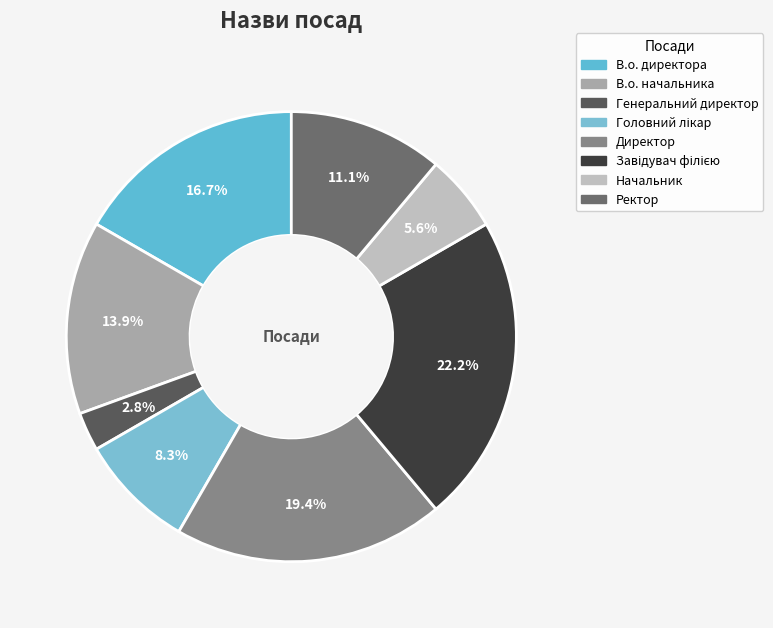

Approximately how many times larger is the value at Завідувач філією compared to В.о. директора?

1.3